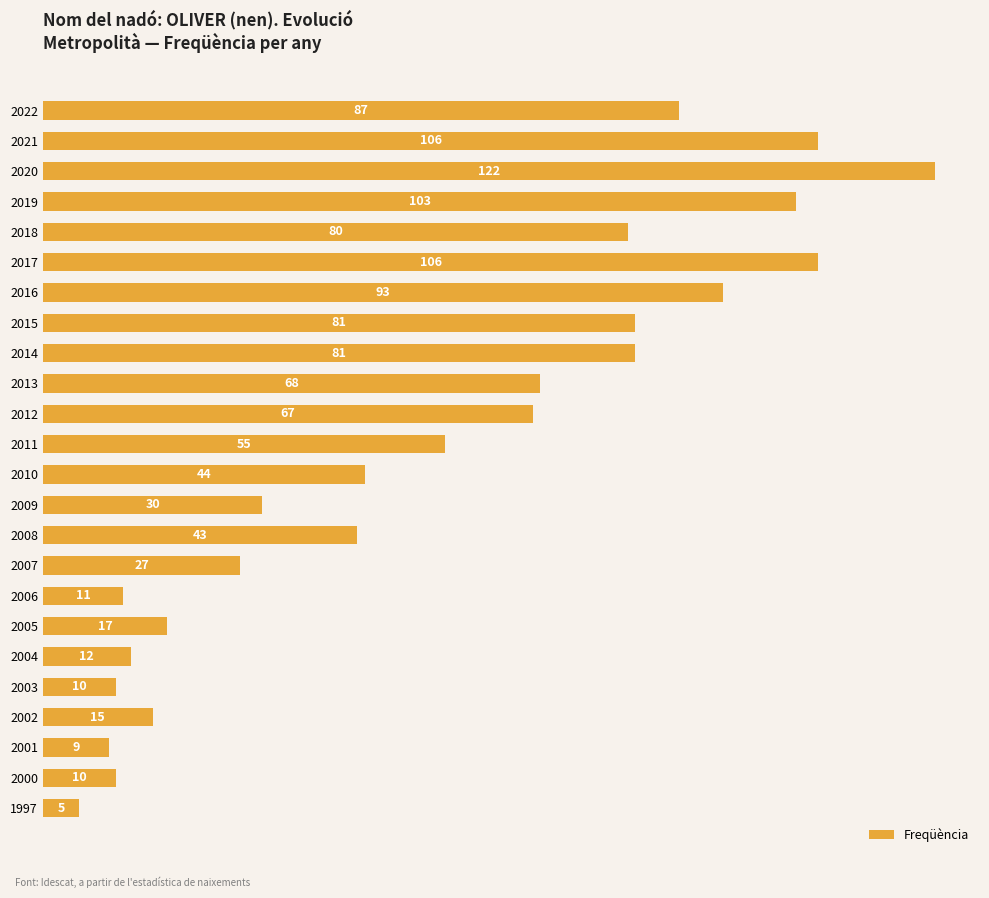

What is the maximum value shown in the chart?

122